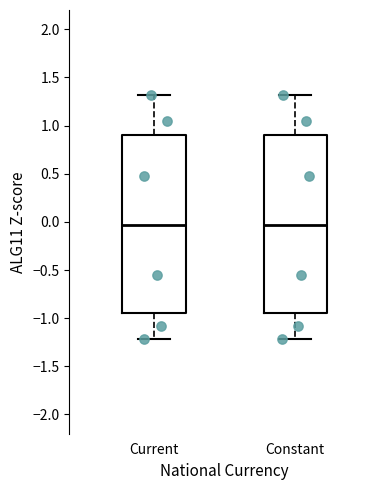

Reading left to right, transcribe this box plot: for each box, give where its median line is, the range the box spans, and where its two whiskers end, as read against the y-axis. The values are not printed on the chart, so give them approximately, as read against the axis.

Current: median -0.05, box -0.95 to 0.90, whiskers -1.20 to 1.30
Constant: median -0.05, box -0.95 to 0.90, whiskers -1.20 to 1.30